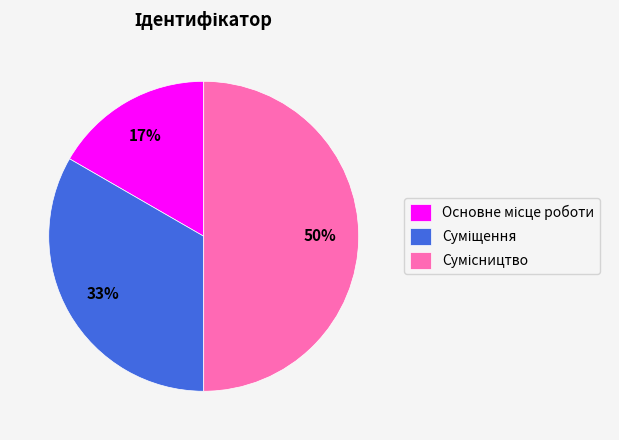

How many segments does this pie chart have?

3